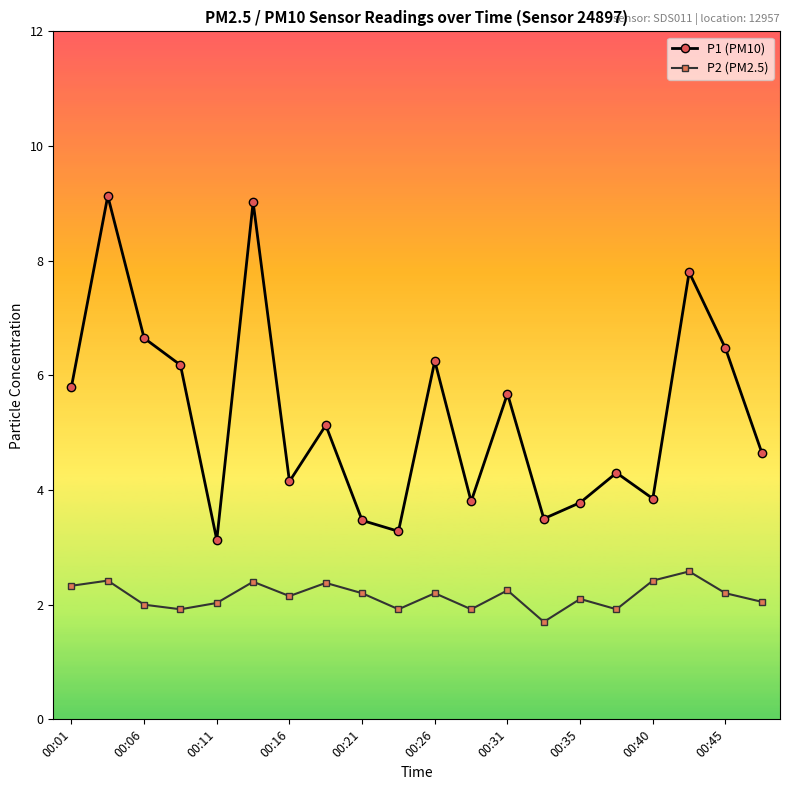

Which series has the widest spread of values?

P1 (PM10)